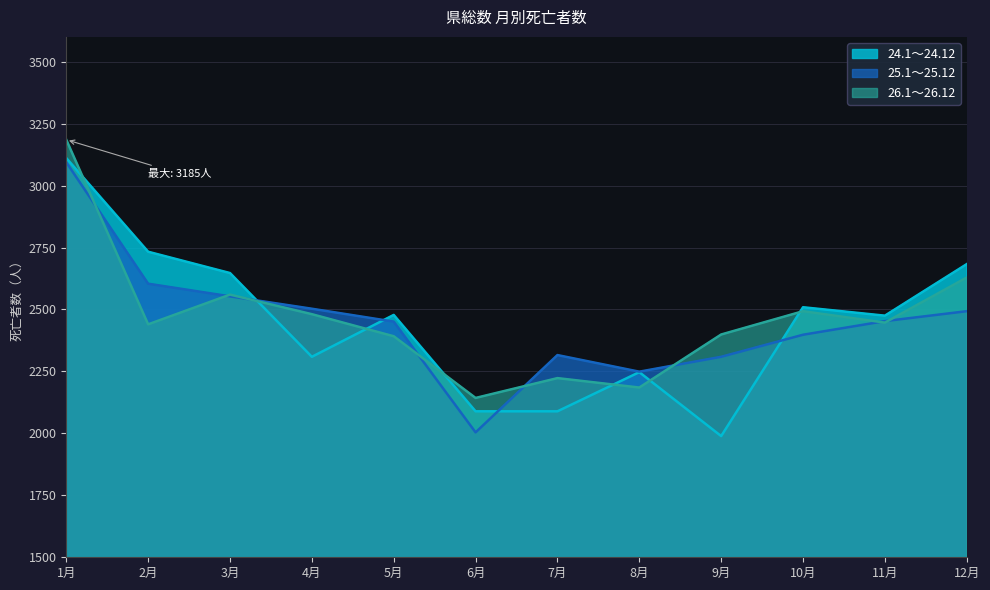

What is the difference between the maximum and minimum values in the 25.1～25.12 series?

1090